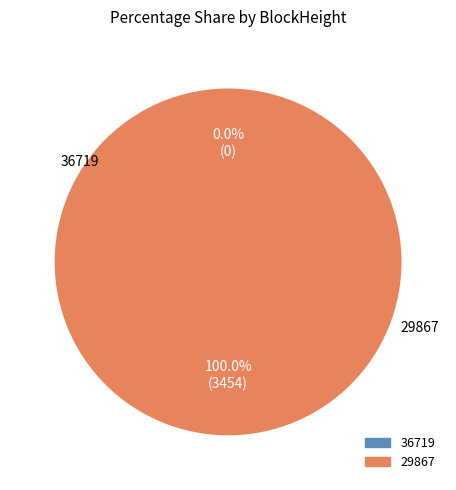

Between 36719 and 29867, which is larger?

29867